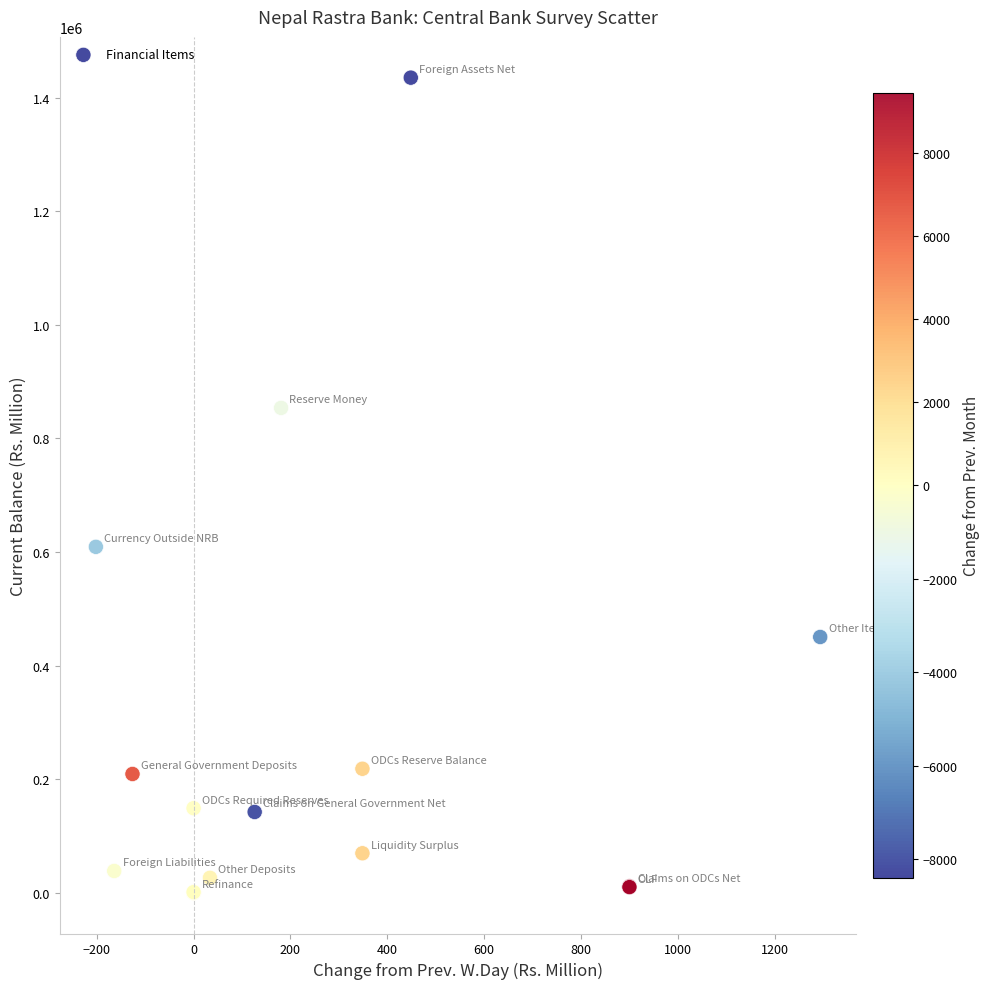

What Y value in the scatter plot is closest to 717598?

609068.6